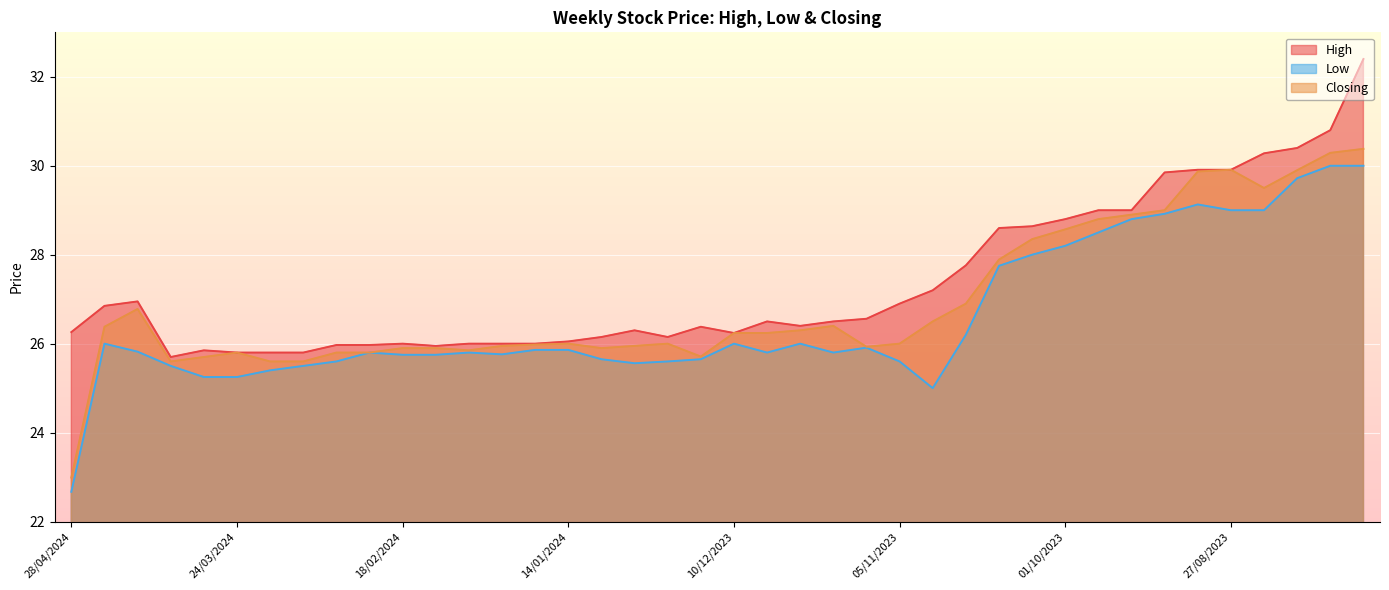

How many values in the Low series are below 25?

1